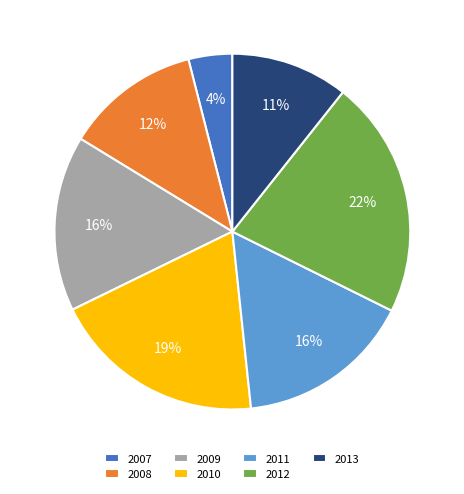

To the nearest percent, what is the difference between the largest and smallest slice percentages?

18%